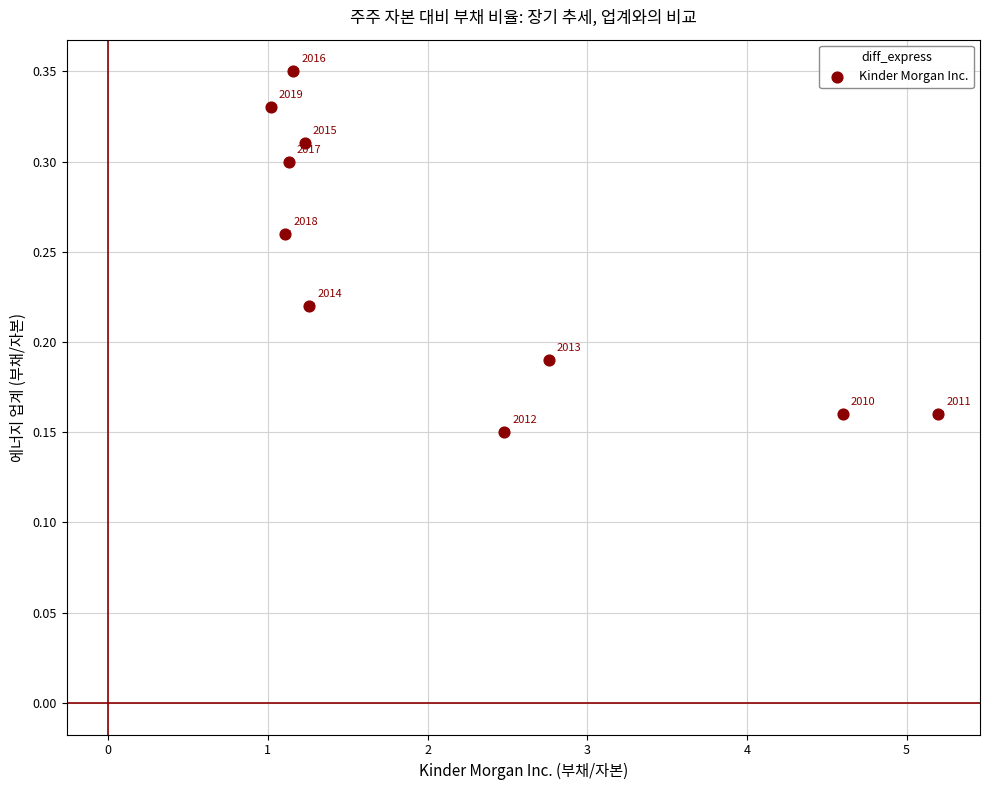

What is the range of X values (max minus min)?

4.2